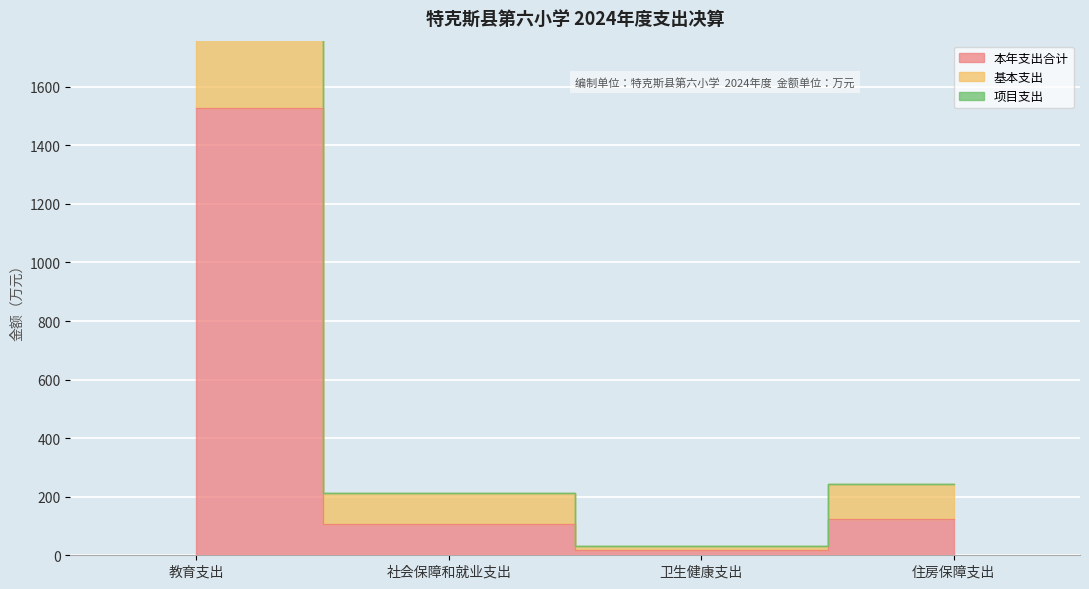

At which category does 基本支出 reach its first local valley?

卫生健康支出